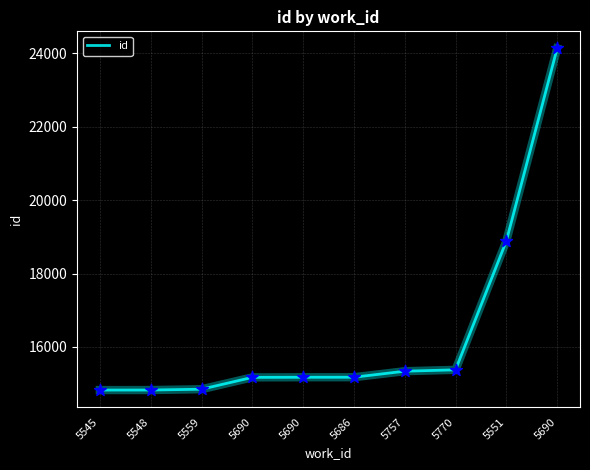

How many lines are shown in the chart?

1